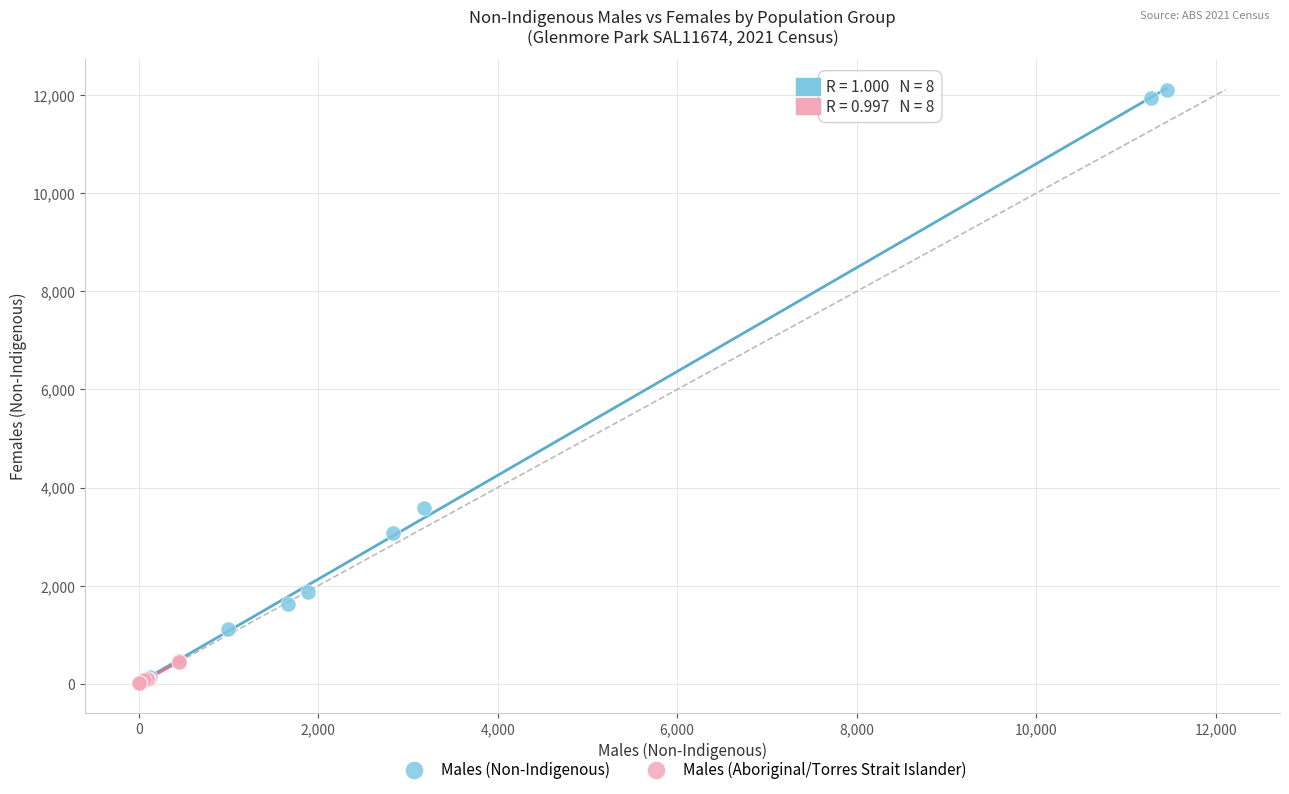

Which series contains the highest Y value?

Males (Non-Indigenous)